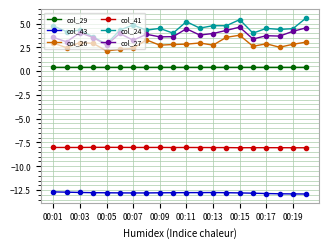

What are all the series names shown in the legend?

col_29, col_43, col_26, col_41, col_24, col_27